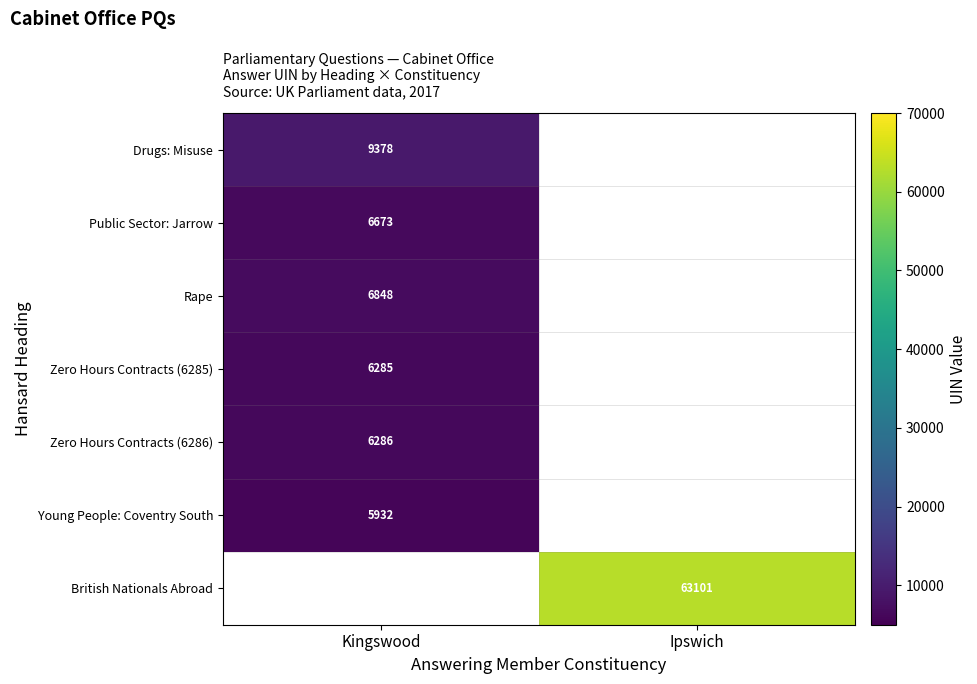

Is the value of Young People: Coventry South at Kingswood greater than the value of British Nationals Abroad at Ipswich?

No